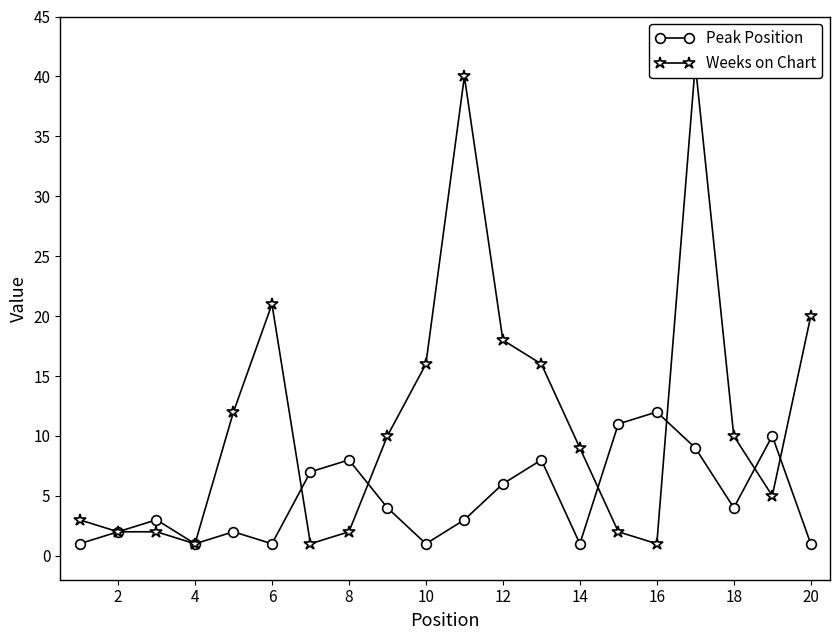

In Peak Position, how many points are lower than both neighbors (excluding endpoints)?

5